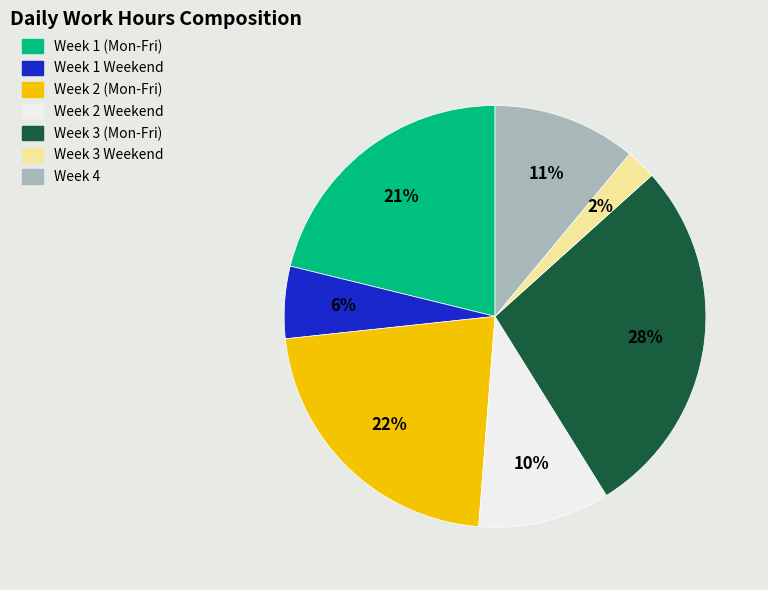

Is there any slice that represents more than half of the pie?

No